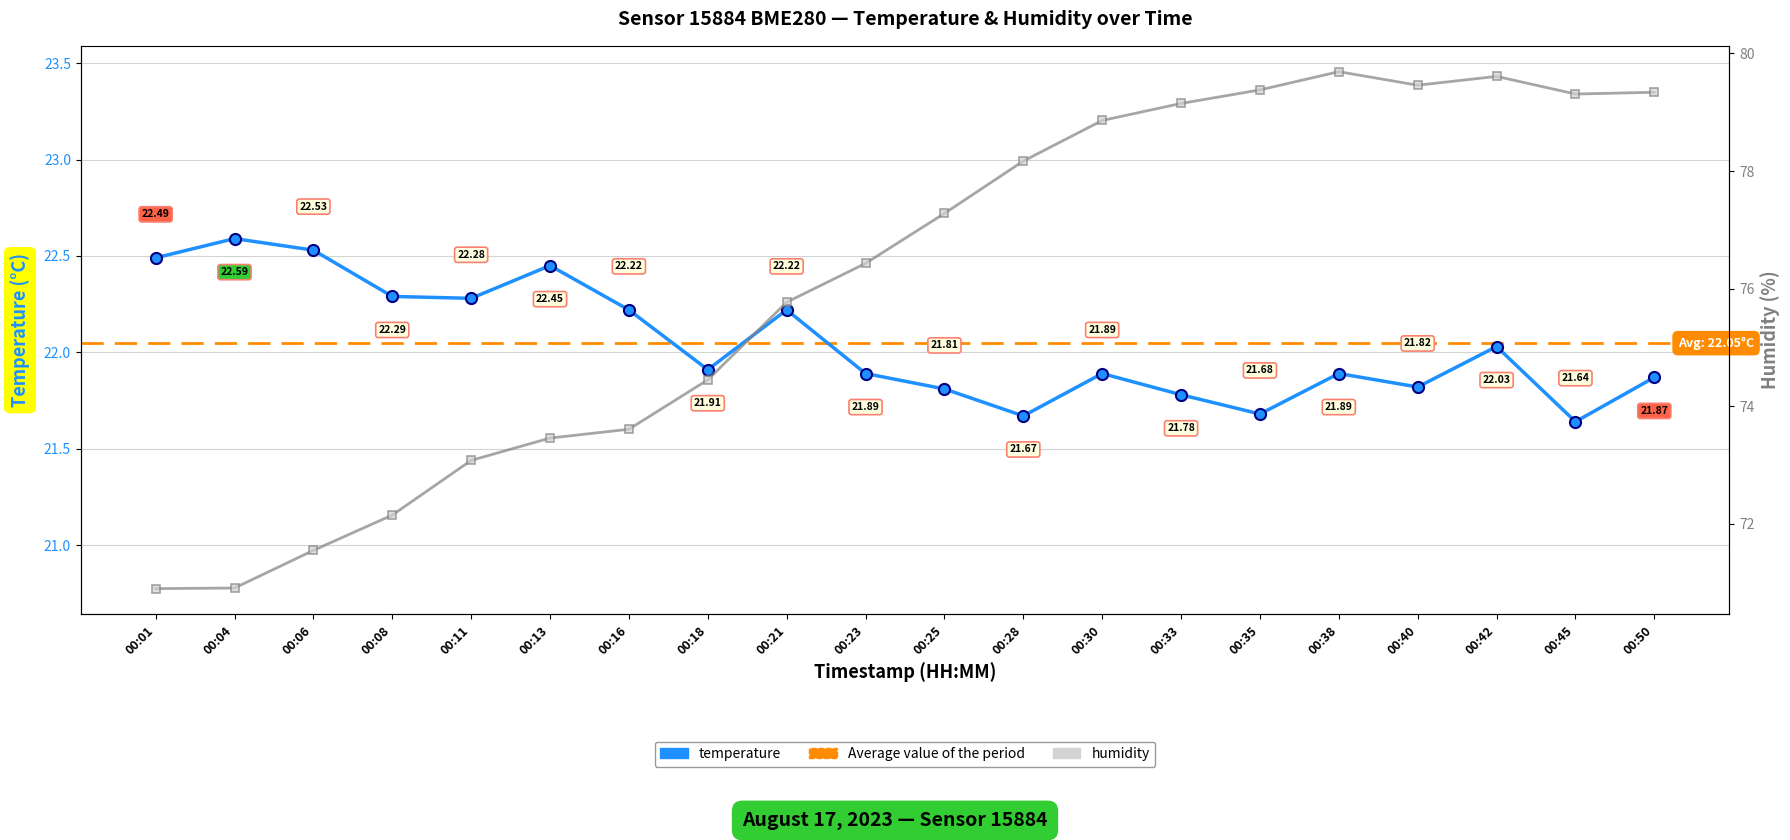

What is the difference between the temperature values at 00:42 and 00:25?

0.2